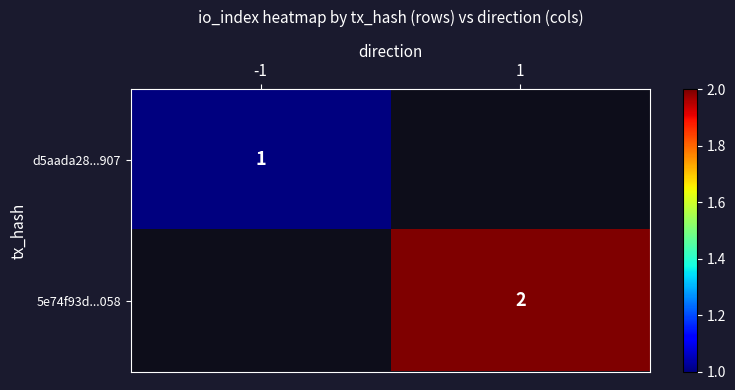

Which category has the lowest value across all series?

-1